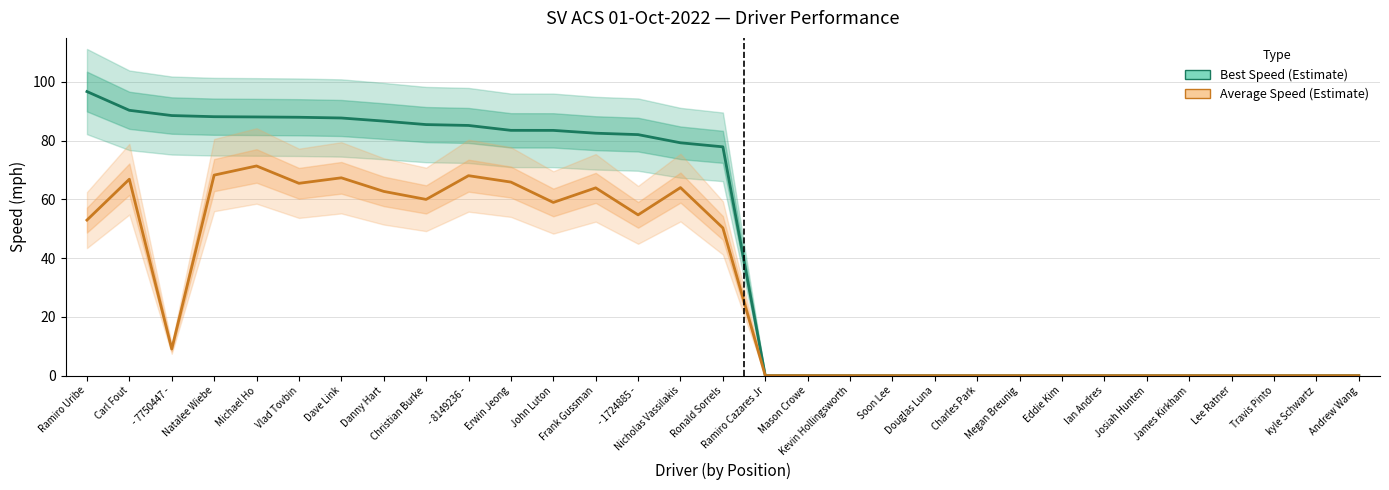

What is the label of the 25th point from the left?

Ian Andres